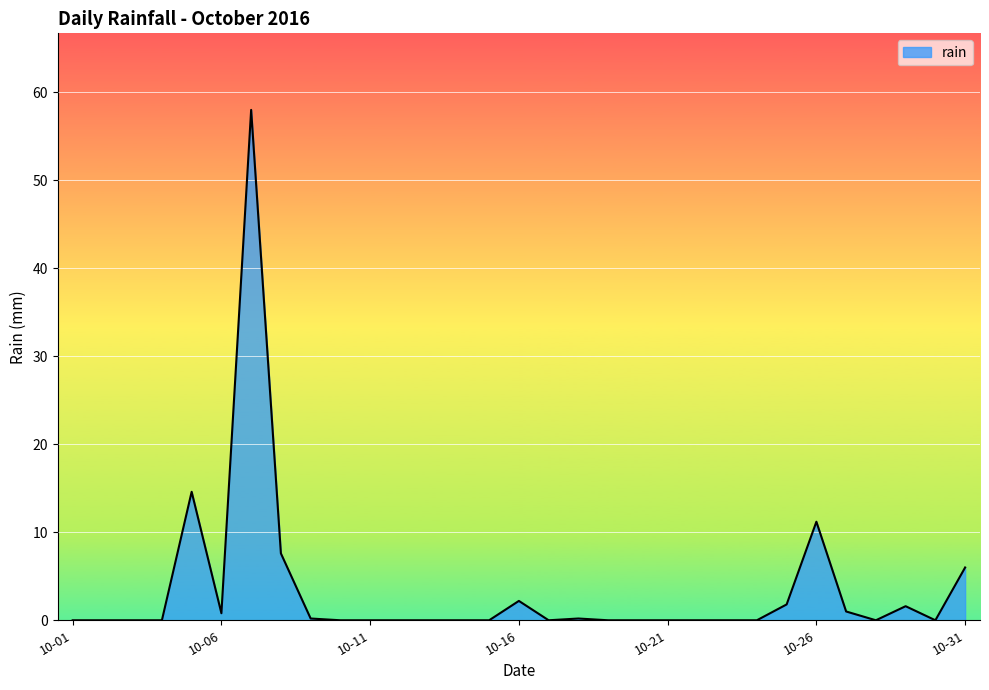

What is the maximum value shown in the chart?

58.0